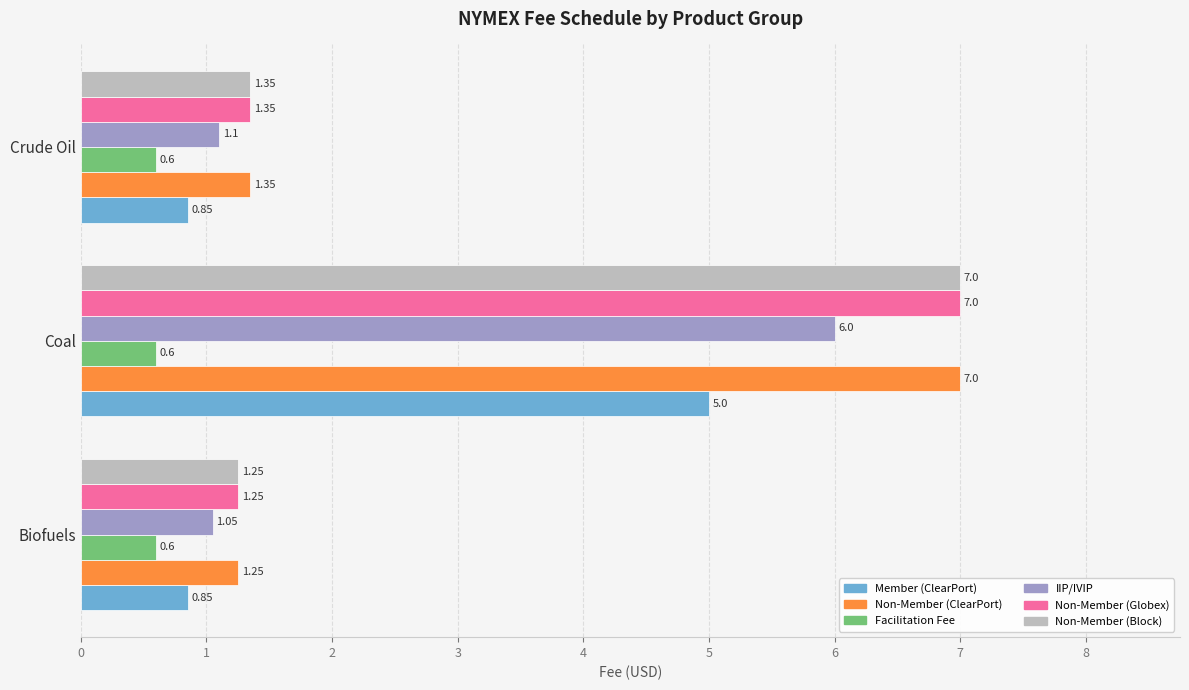

What are all the series names shown in the legend?

Member (ClearPort), Non-Member (ClearPort), Facilitation Fee, IIP/IVIP, Non-Member (Globex), Non-Member (Block)